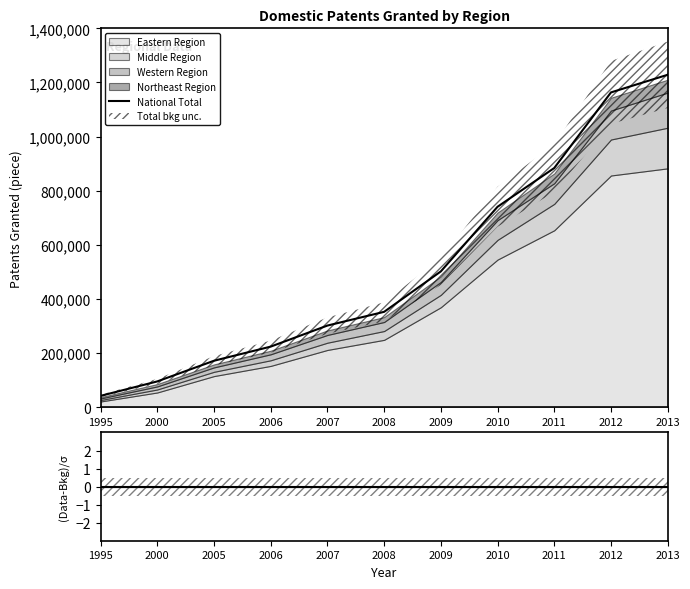

How many data points does each series have?

11